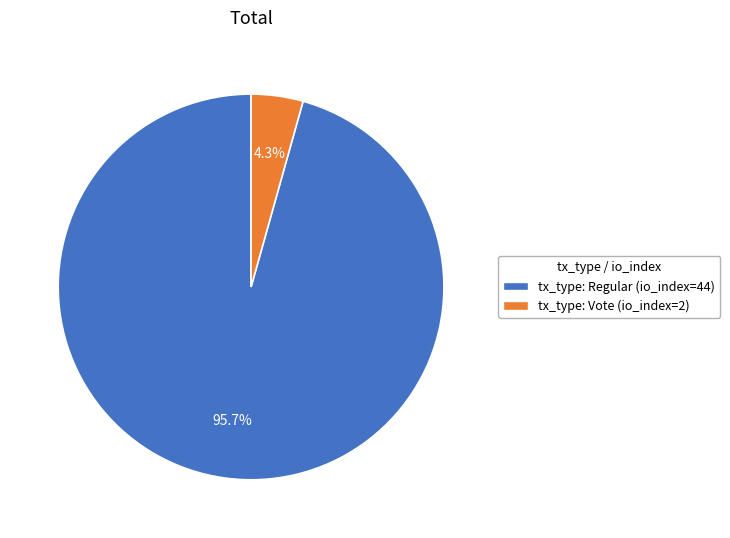

What is the smallest slice in the pie chart?

tx_type: Vote (io_index=2)